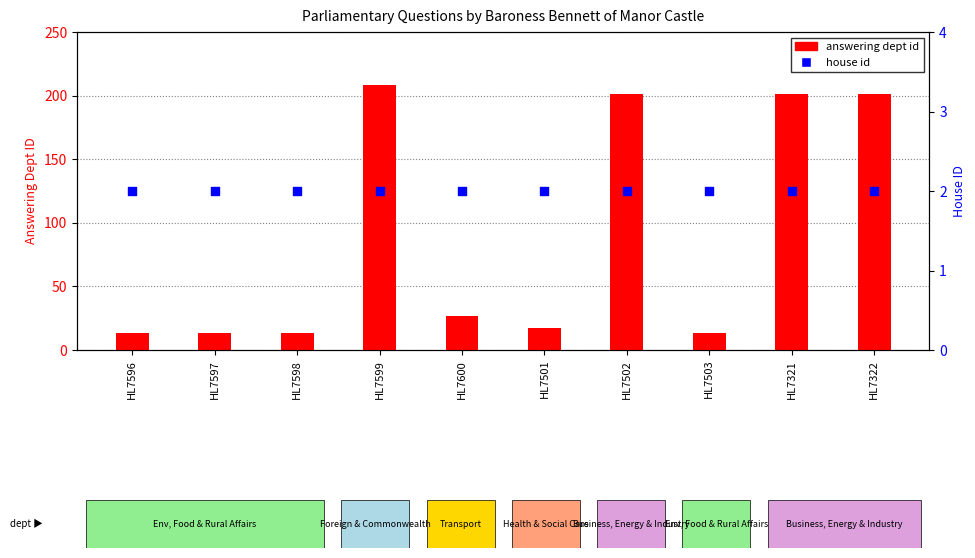

Which series reaches the minimum Y coordinate?

house id